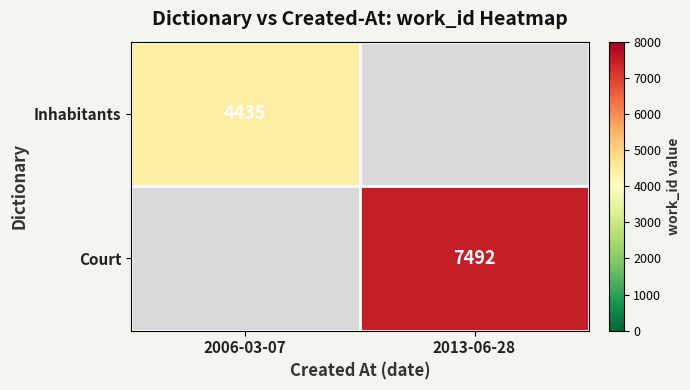

The Inhabitants series shows 4435 at 2006-03-07. True or false?

True